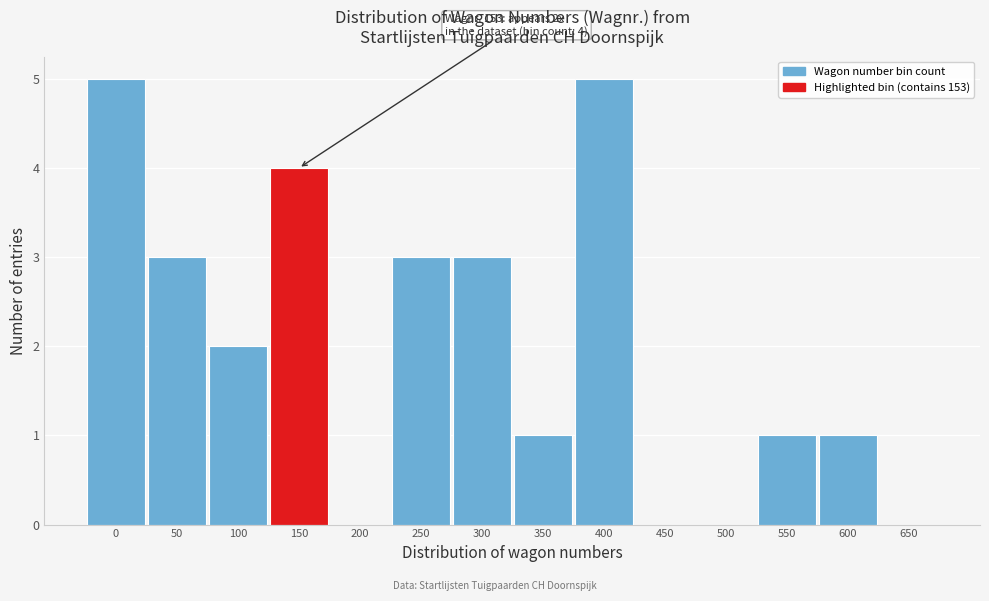

Reading right to left, transcribe all the data shown in this chart.

650=0	600=1	550=1	500=0	450=0	400=5	350=1	300=3	250=3	200=0	150=4	100=2	50=3	0=5